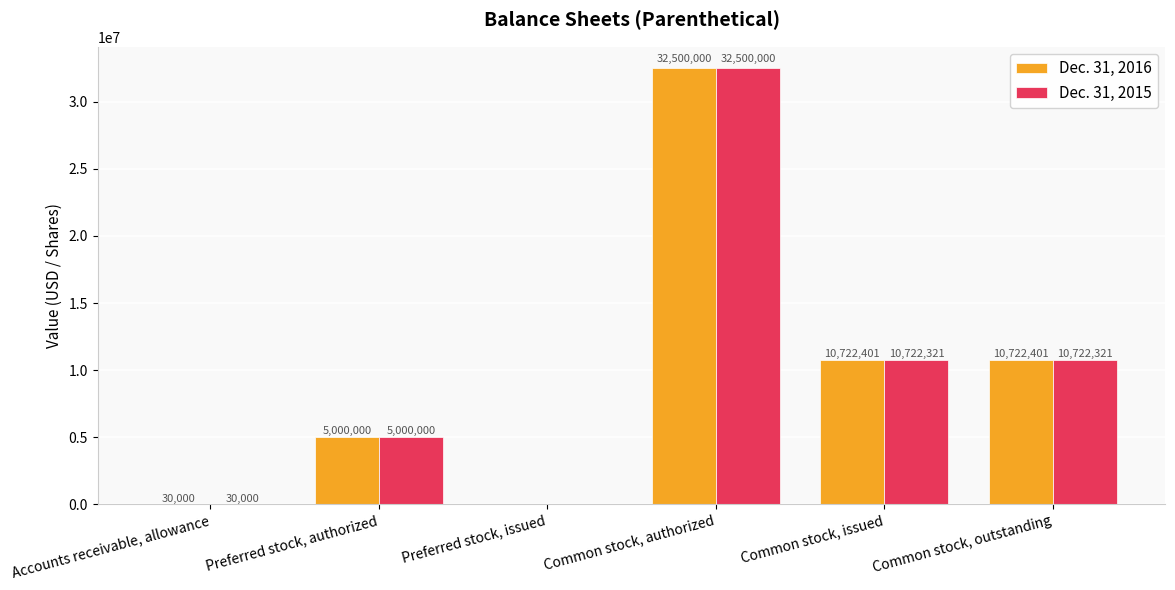

How many positive values does the Dec. 31, 2015 series have?

5